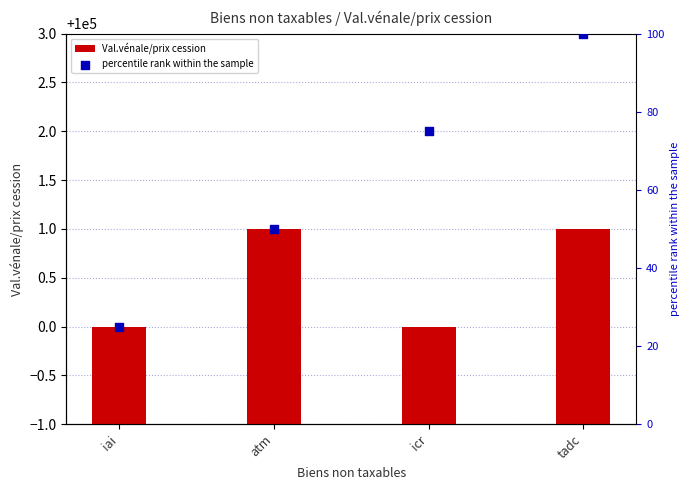

At how many categories does at least one series exceed 55474?

4